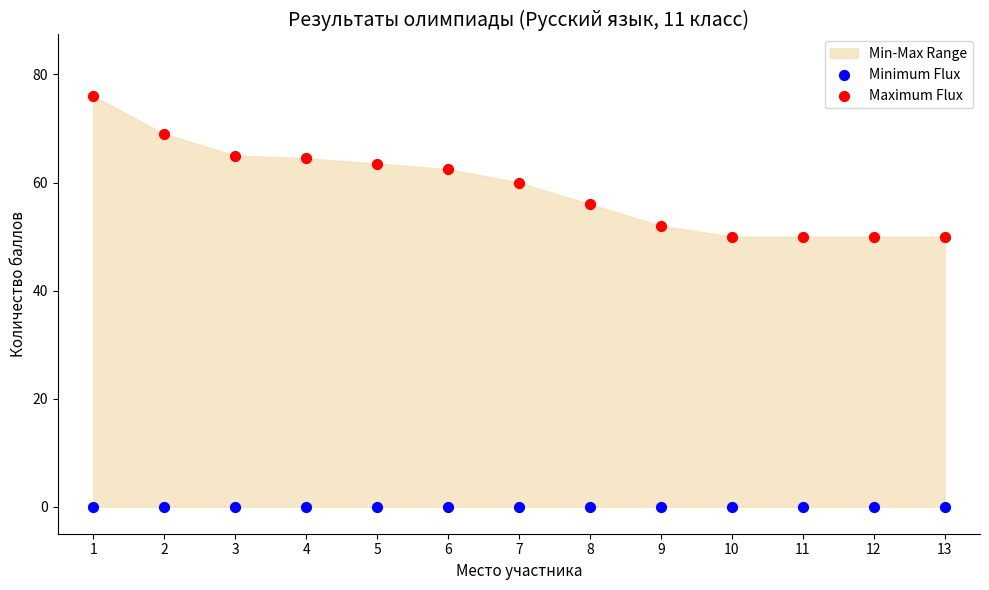

Which series reaches the maximum Y coordinate?

Maximum Flux